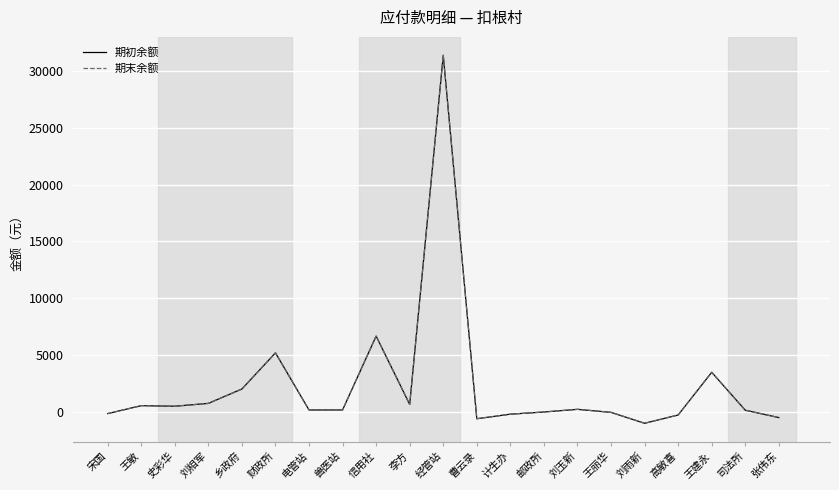

Reading left to right, what are all the values shown in this chart?

期初余额: 宋国=-150.0	王敏=550.0	史彩华=500.0	刘相军=749.5	乡政府=2015.3	财政所=5194.6	电管站=170.0	兽医站=173.0	信用社=6670.0	李方=657.9	经管站=31381.3	曹云录=-600.0	计生办=-200.0	邮政所=-8.0	刘玉新=227.0	王丽华=-40.0	刘雨新=-1000.0	高敏喜=-272.0	王建永=3484.0	司法所=150.0	张伟东=-500.0
期末余额: 宋国=-150.0	王敏=550.0	史彩华=500.0	刘相军=749.5	乡政府=2015.3	财政所=5194.6	电管站=170.0	兽医站=173.0	信用社=6670.0	李方=657.9	经管站=31381.3	曹云录=-600.0	计生办=-200.0	邮政所=-8.0	刘玉新=227.0	王丽华=-40.0	刘雨新=-1000.0	高敏喜=-272.0	王建永=3484.0	司法所=150.0	张伟东=-500.0